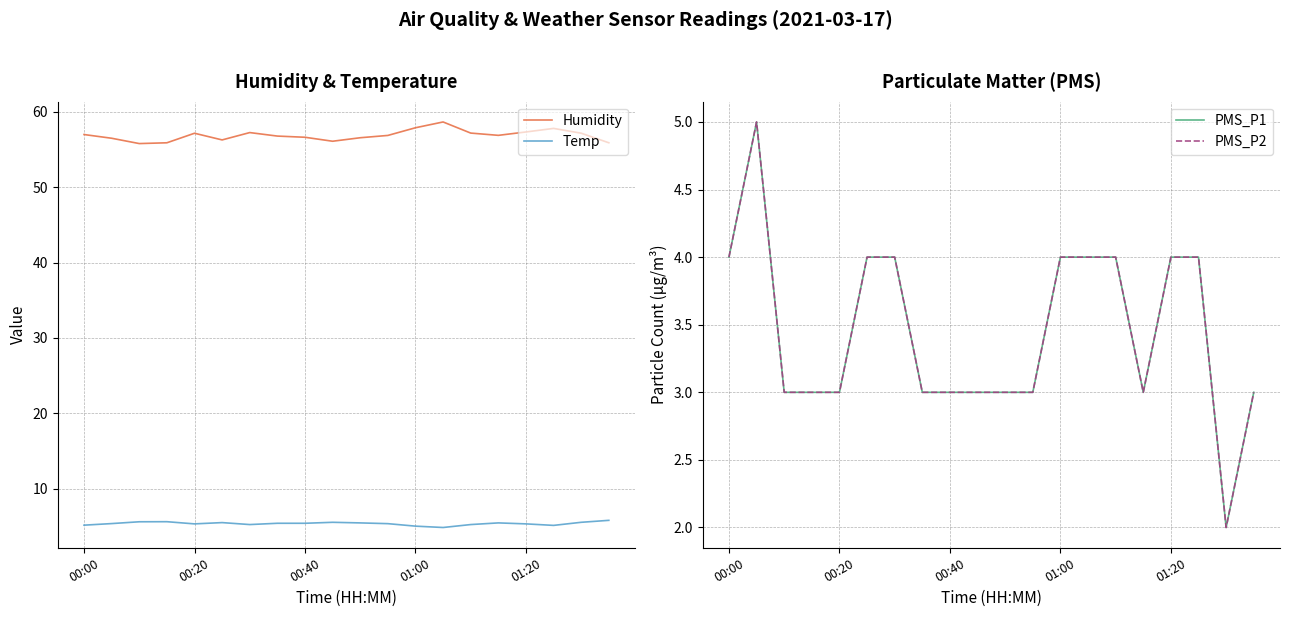

What is the maximum value for PMS_P1?

5.0